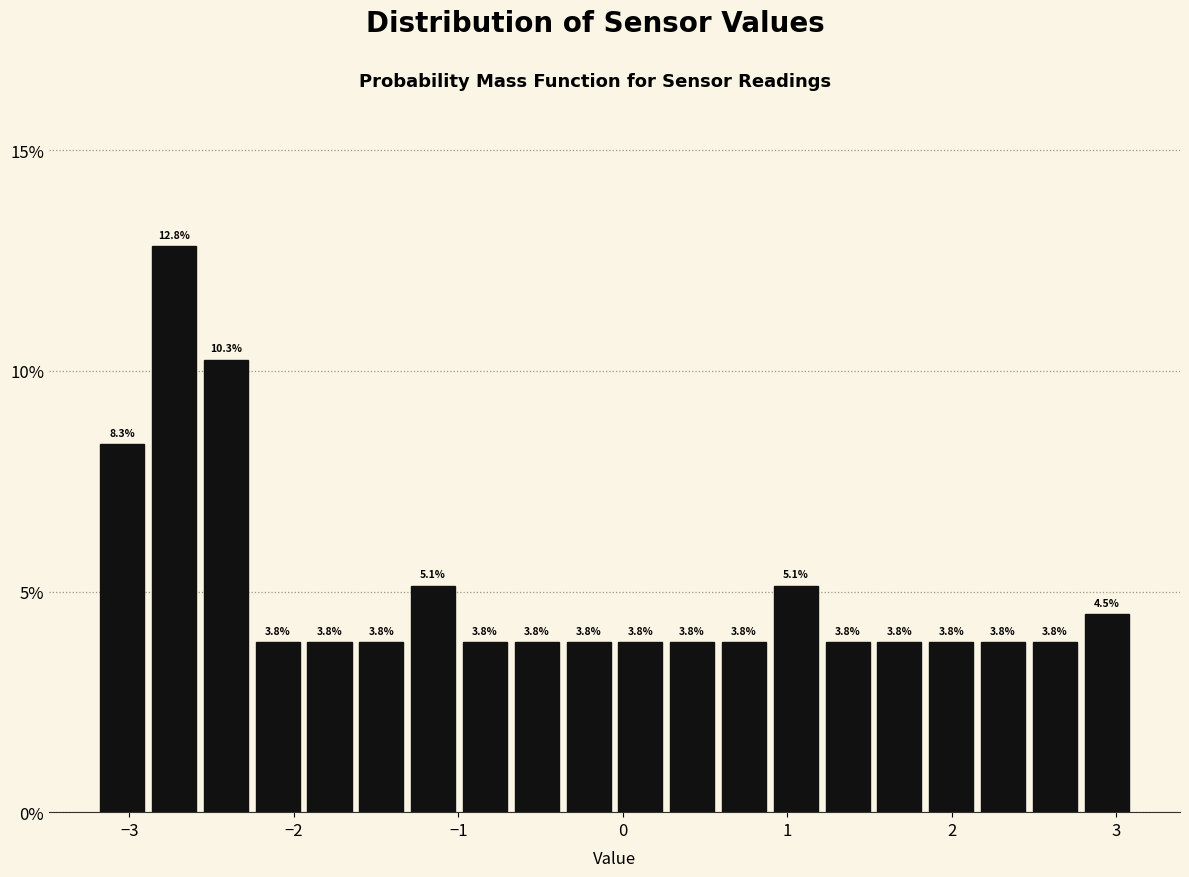

Around what value on the x-axis is the tallest bar? Give the approximate position of its centre, as read against the axis.

-2.7